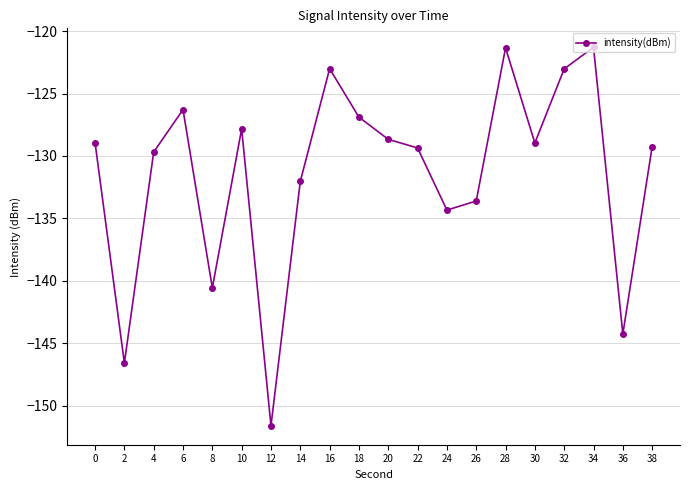

What is the difference between the values at 24 and 34?

13.0